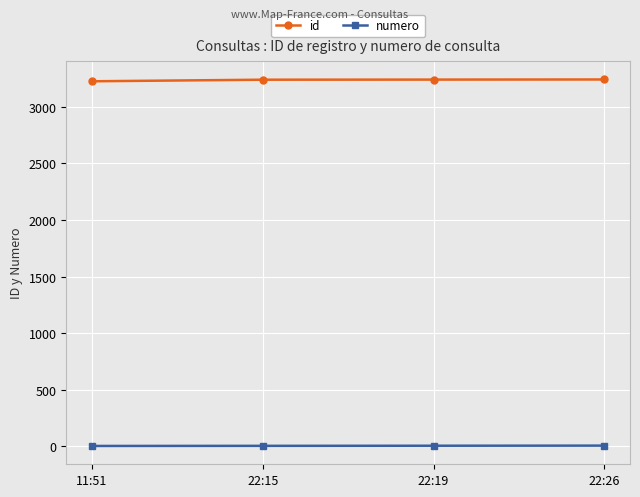

Rank the series by their average value, from highest to lowest.

id, numero